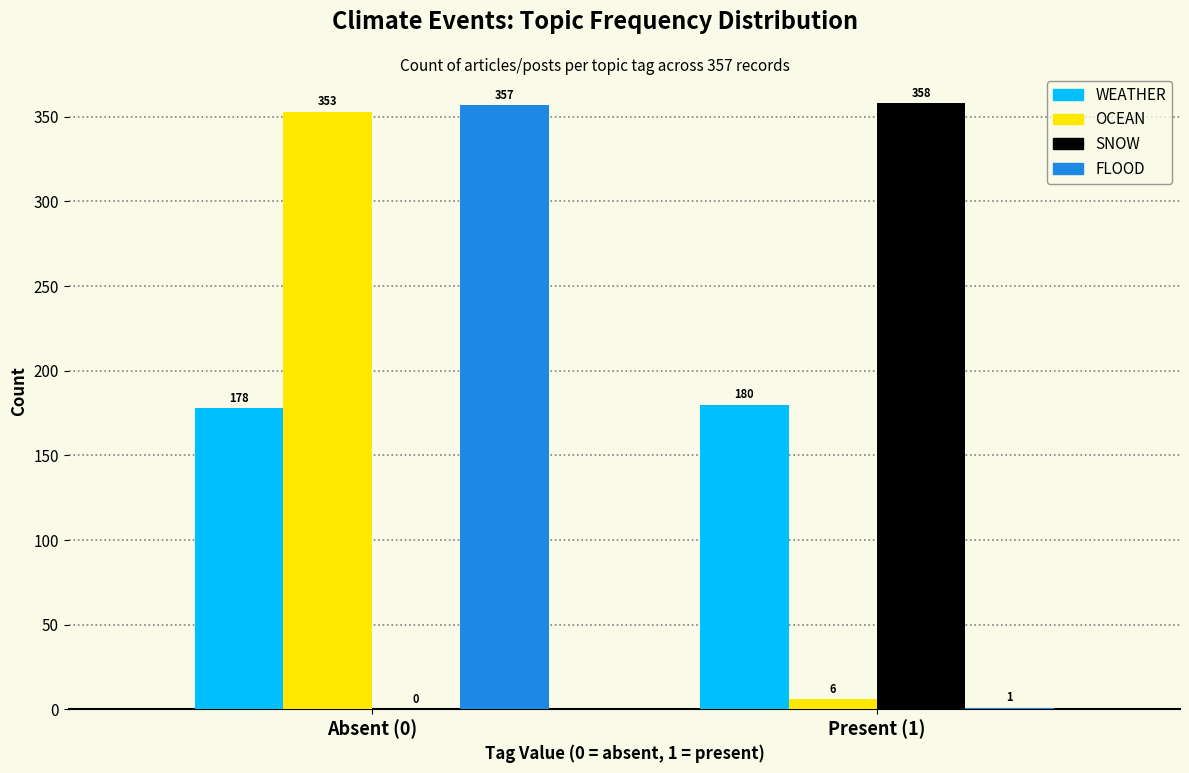

Reading left to right, transcribe all the data shown in this chart.

WEATHER: Absent (0)=178	Present (1)=180
OCEAN: Absent (0)=353	Present (1)=6
SNOW: Absent (0)=0	Present (1)=358
FLOOD: Absent (0)=357	Present (1)=1